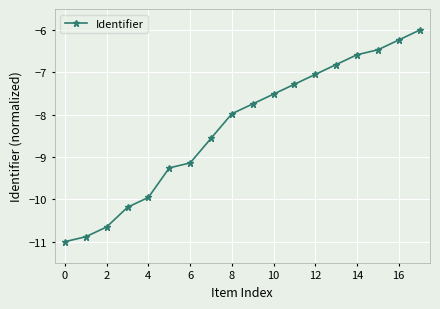

How many lines are shown in the chart?

1